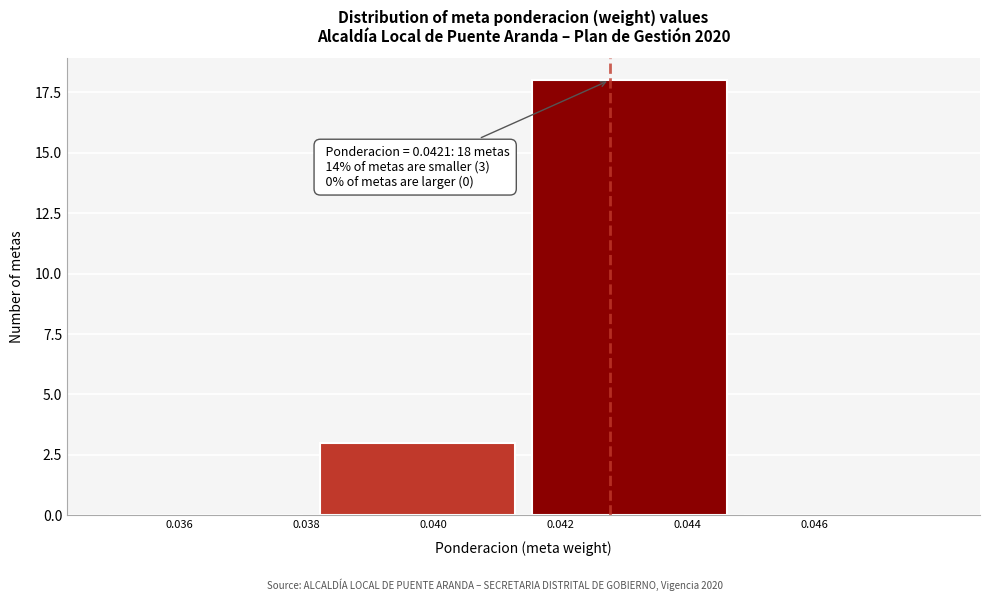

Reading left to right, what are all the values shown in this chart?

0.036=0	0.040=3	0.044=18	0.046=0